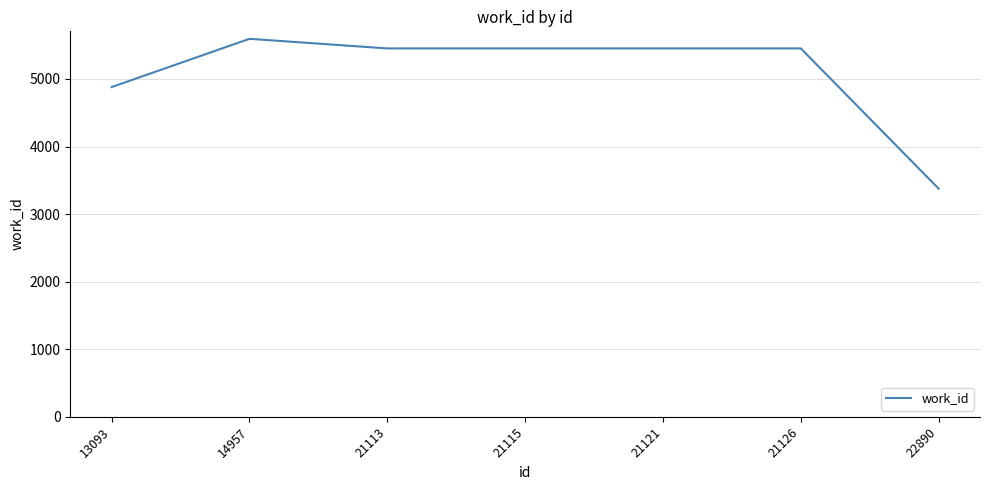

How many distinct data groups are displayed?

1